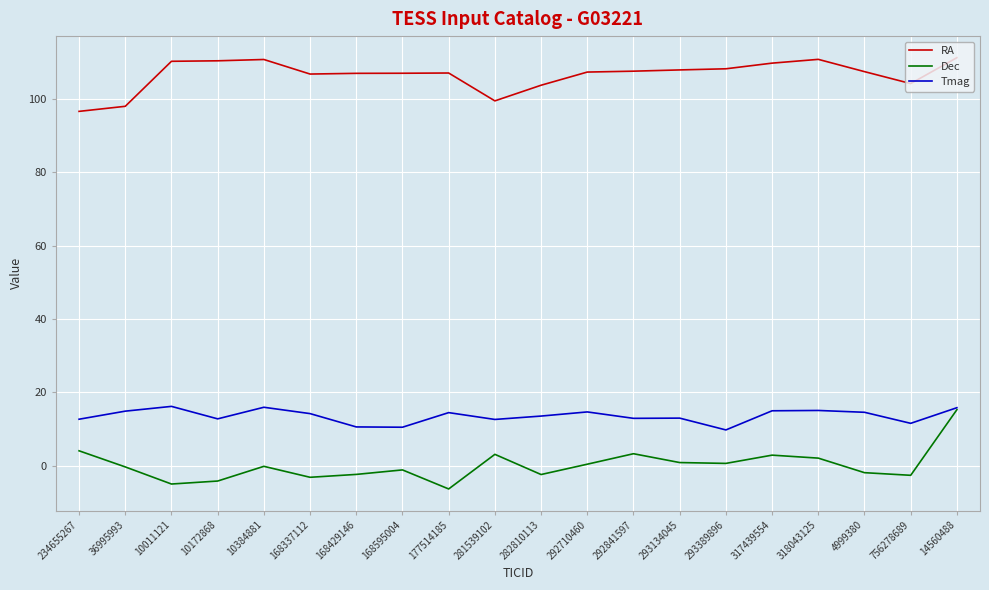

What position from the left is 292841597?

13